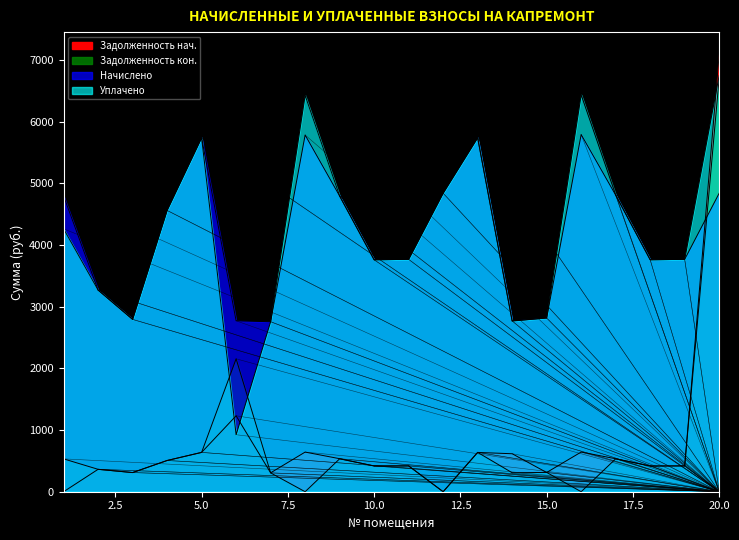

Between 3 and 17, which series saw the biggest shift?

uplaceno